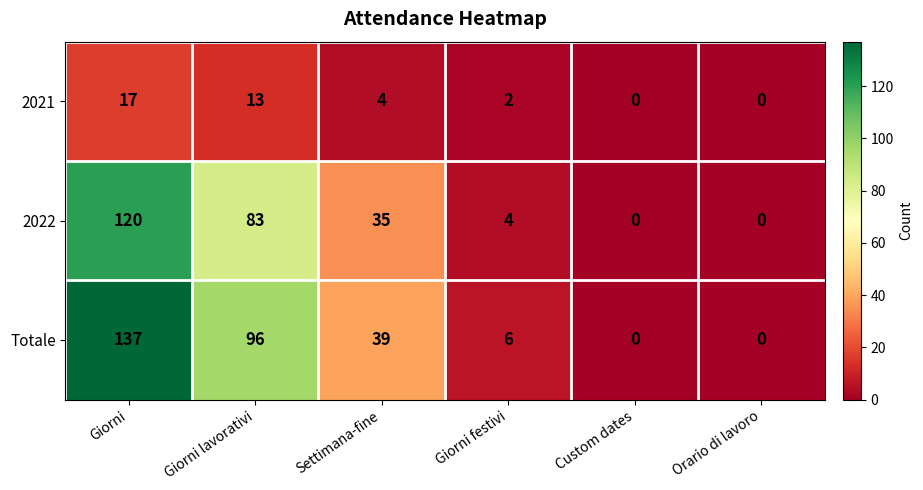

What value does the 2021 series have at Giorni lavorativi, to the nearest 5?

15